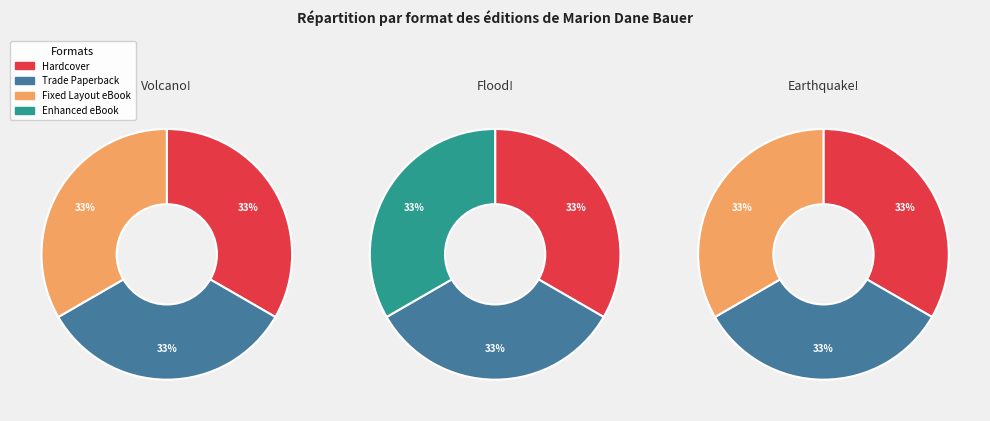

Does Fixed Layout eBook represent more than half of the total?

No